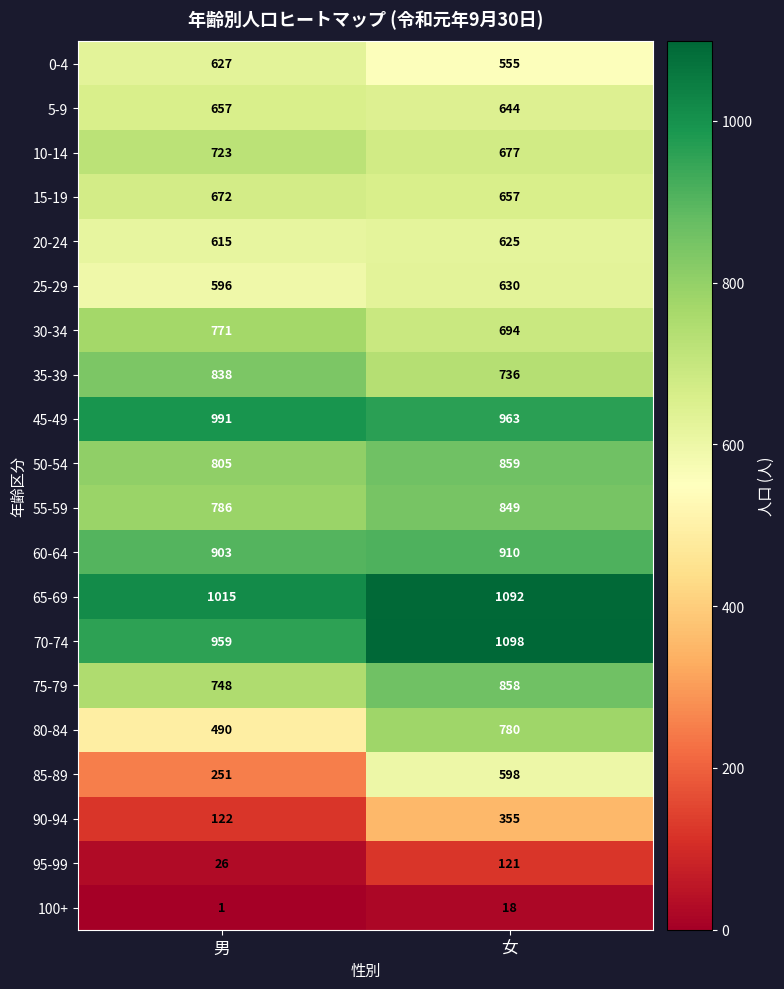

Which category has the lowest value in the 25-29 series?

男